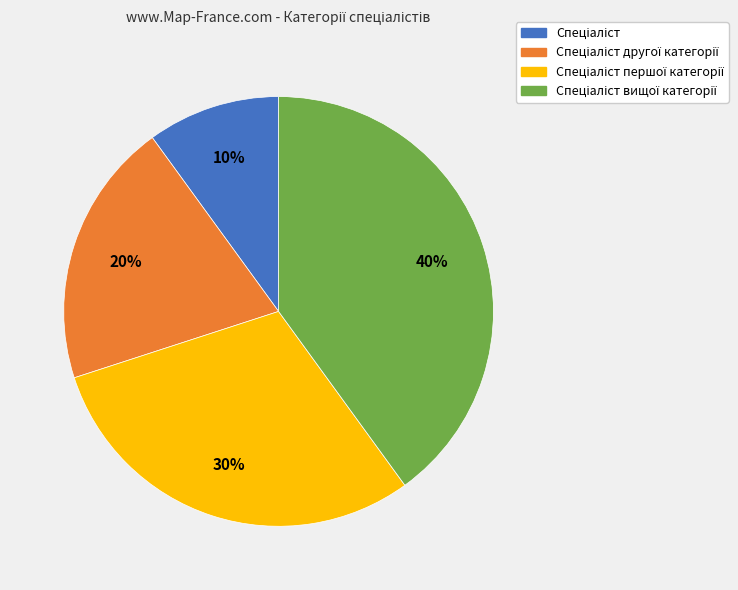

To the nearest percent, what is the average slice percentage?

25%